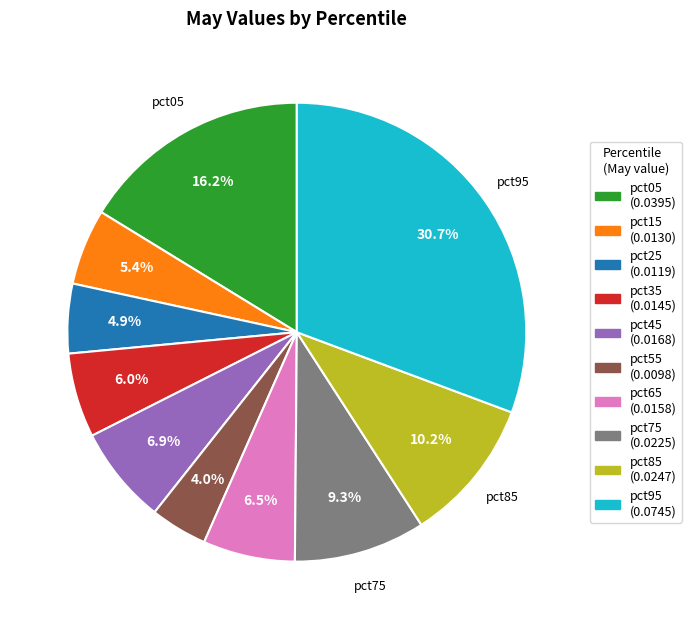

True or false: pct65 accounts for 1% of the total.

False